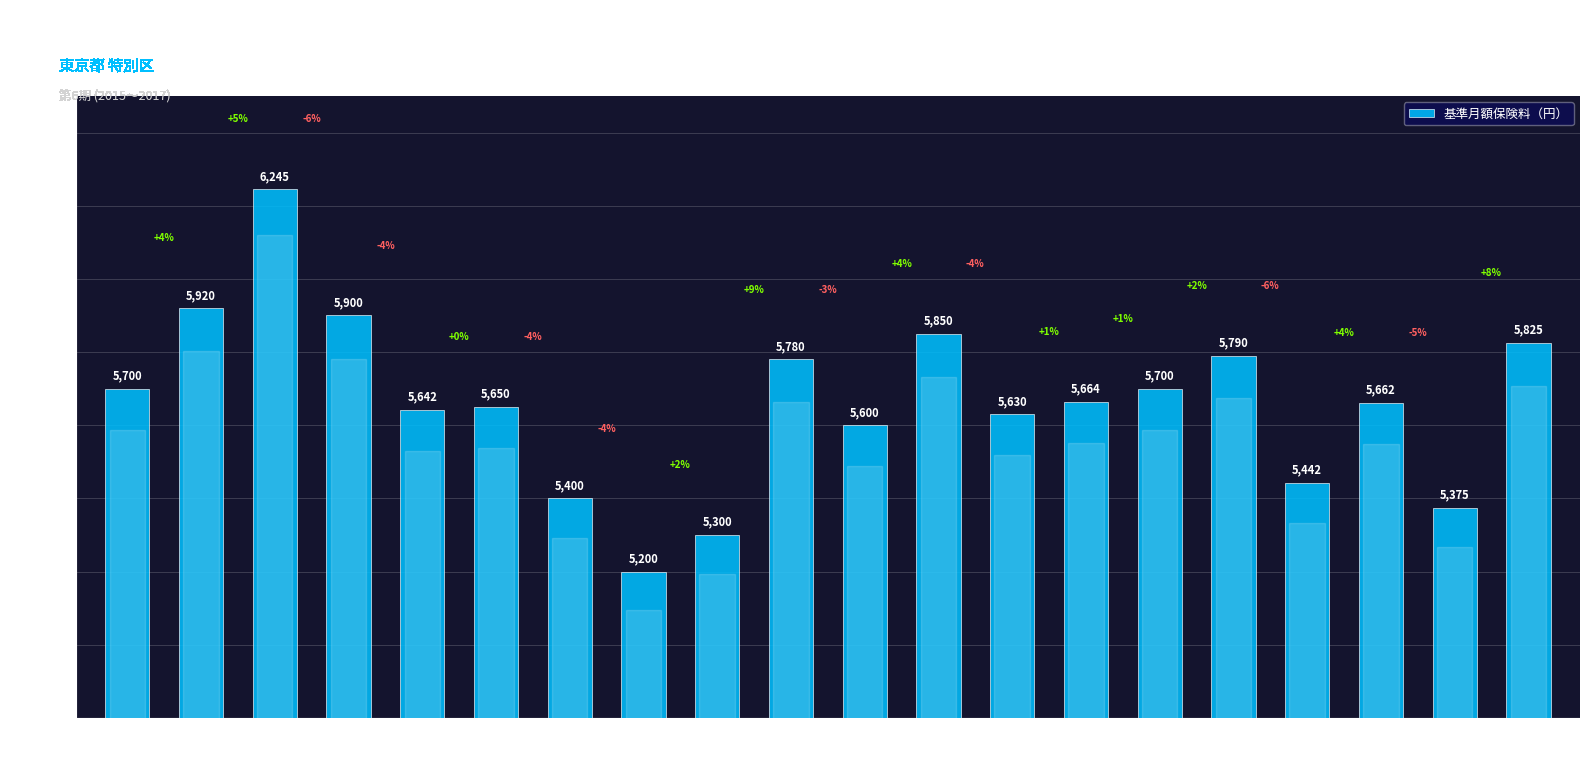

What is the change in value from 品川区 to 渋谷区?

+330